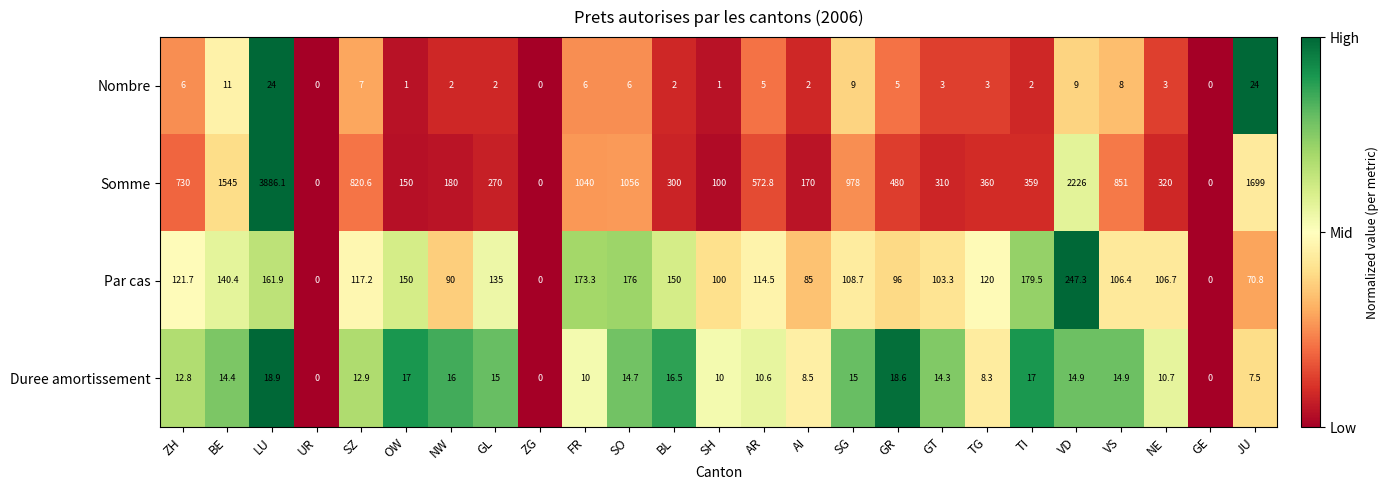

Rank the series by their maximum value, from highest to lowest.

Somme, Par cas, Nombre, Duree amortissement